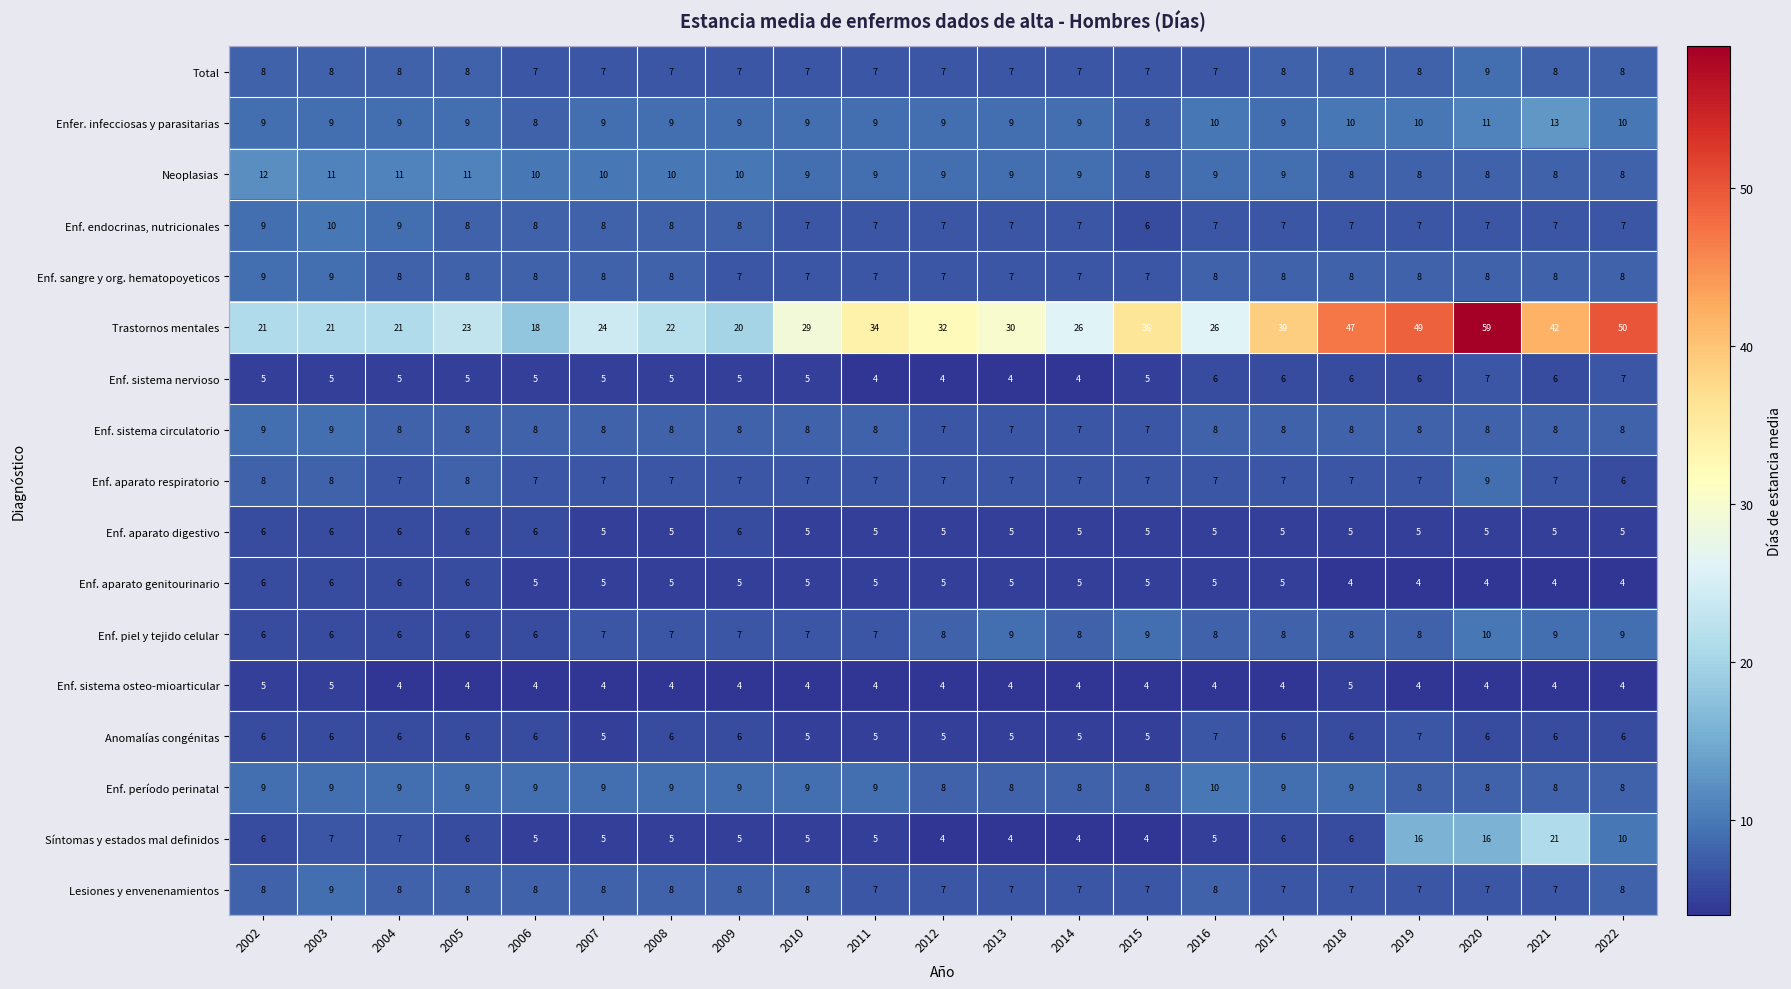

What is the minimum value for Enf. aparato genitourinario?

4